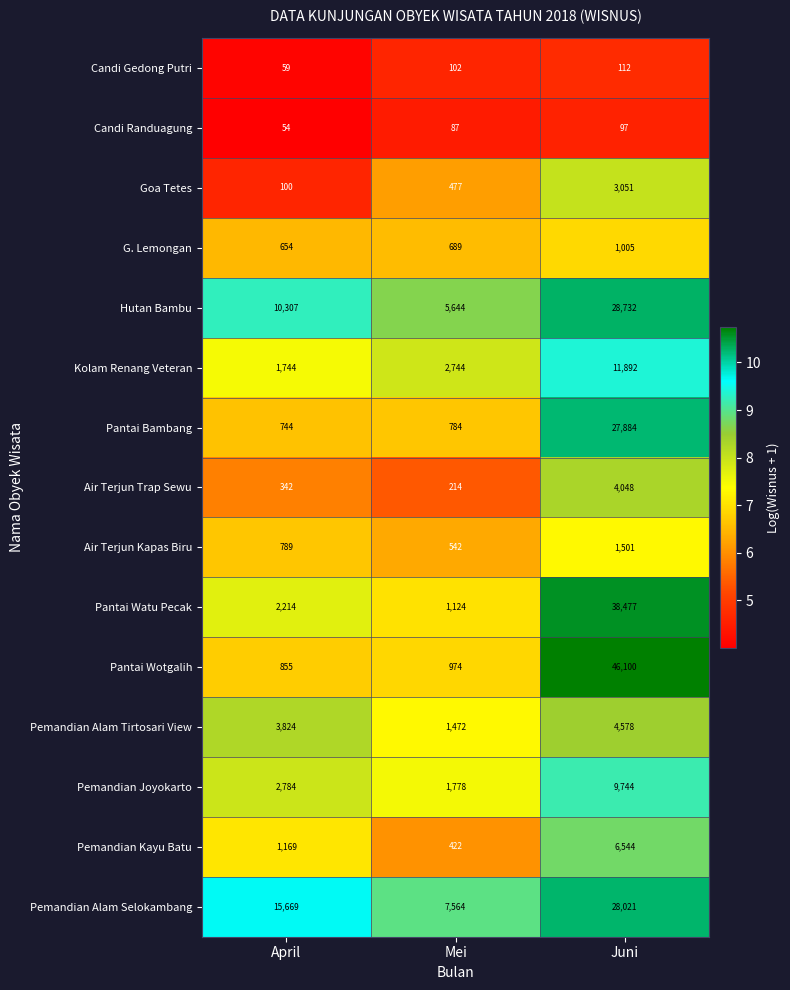

Read the Air Terjun Kapas Biru value at Juni, to the nearest 100.

1500